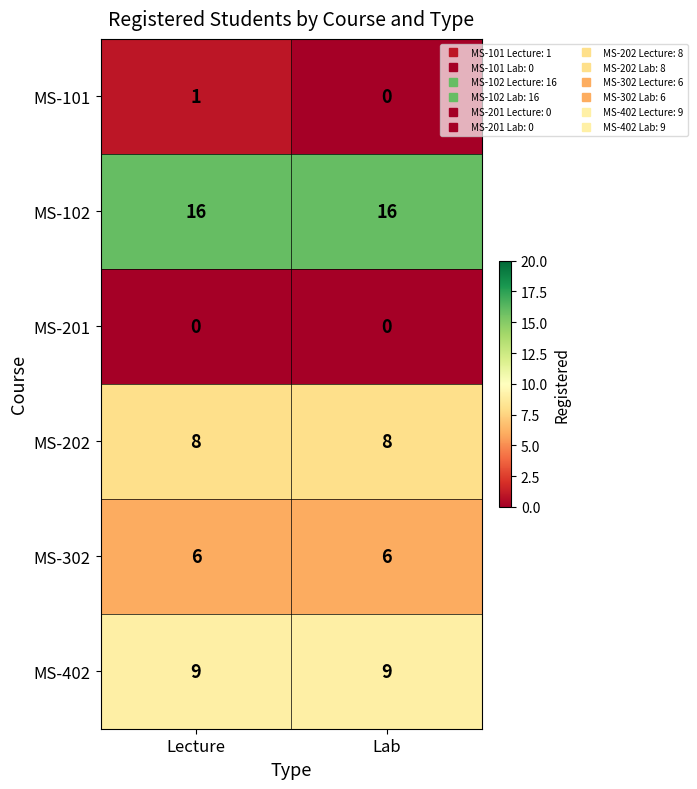

Which series changed the most between Lecture and Lab?

MS-101